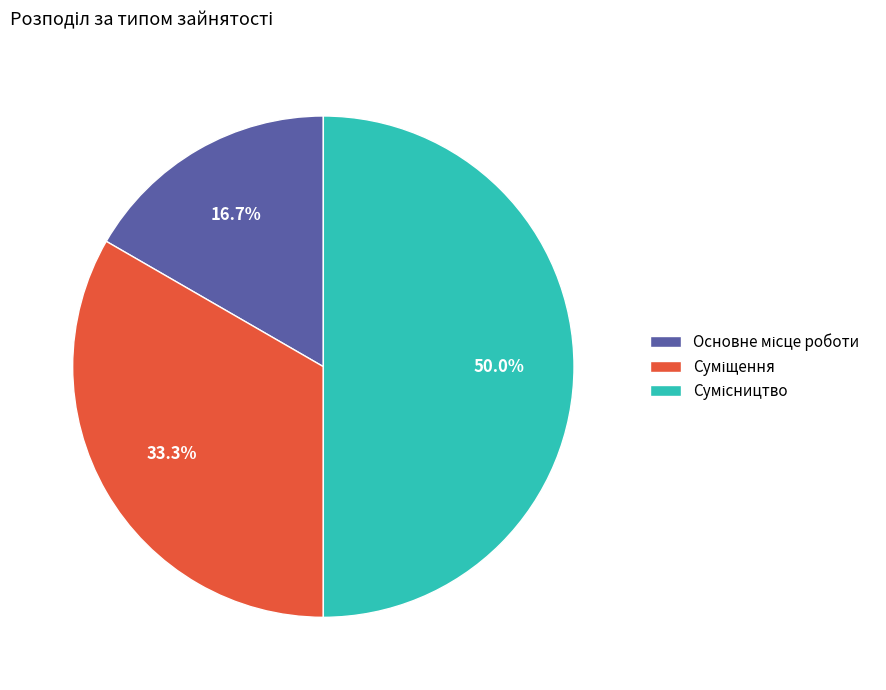

What percentage is NOT represented by Сумісництво?

50.0%